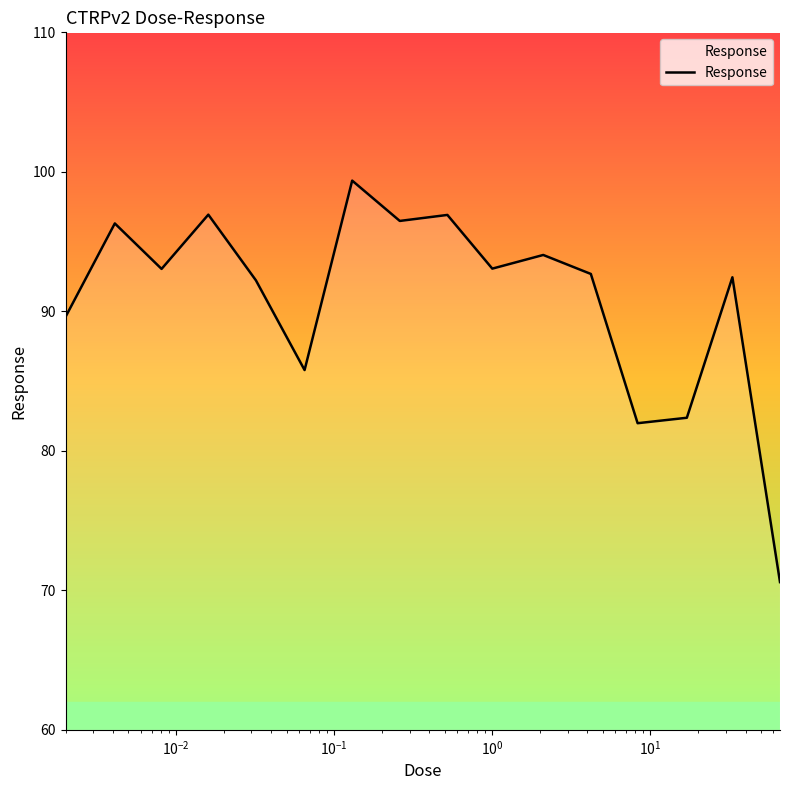

What is the maximum value shown in the chart?

99.4